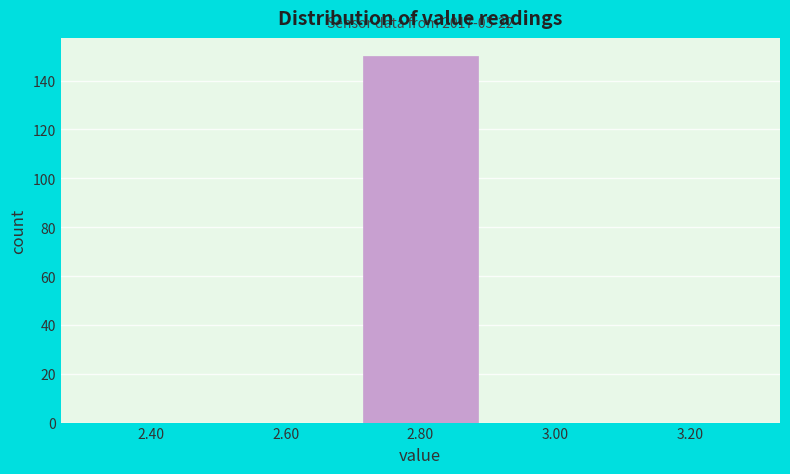

Over which range of the x-axis is the bar tallest?

2.7 to 2.9